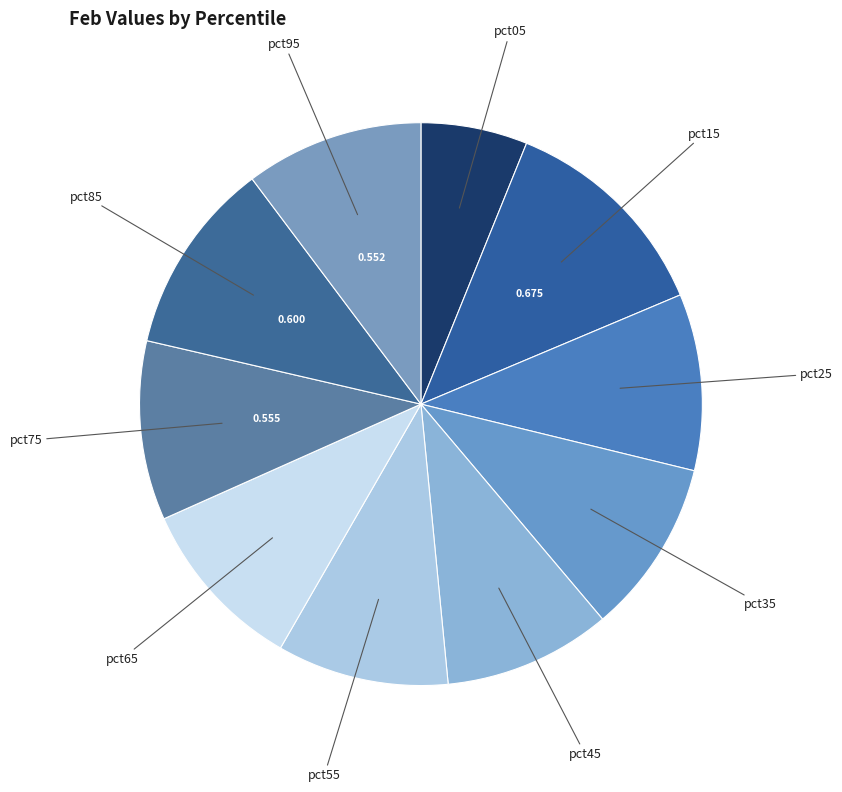

How many segments does this pie chart have?

10